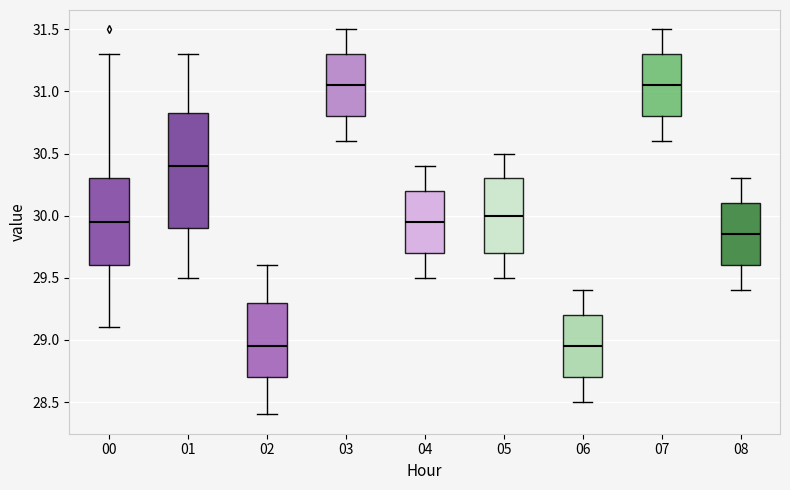

Reading left to right, read every box against the y-axis: the position of its median line, the range the box covers, and the ends of its whiskers. The values are not printed on the chart, so give them approximately, as read against the axis.

00: median 29.95, box 29.60 to 30.30, whiskers 29.10 to 31.30
01: median 30.40, box 29.90 to 30.85, whiskers 29.50 to 31.30
02: median 28.95, box 28.70 to 29.30, whiskers 28.40 to 29.60
03: median 31.05, box 30.80 to 31.30, whiskers 30.60 to 31.50
04: median 29.95, box 29.70 to 30.20, whiskers 29.50 to 30.40
05: median 30.00, box 29.70 to 30.30, whiskers 29.50 to 30.50
06: median 28.95, box 28.70 to 29.20, whiskers 28.50 to 29.40
07: median 31.05, box 30.80 to 31.30, whiskers 30.60 to 31.50
08: median 29.85, box 29.60 to 30.10, whiskers 29.40 to 30.30